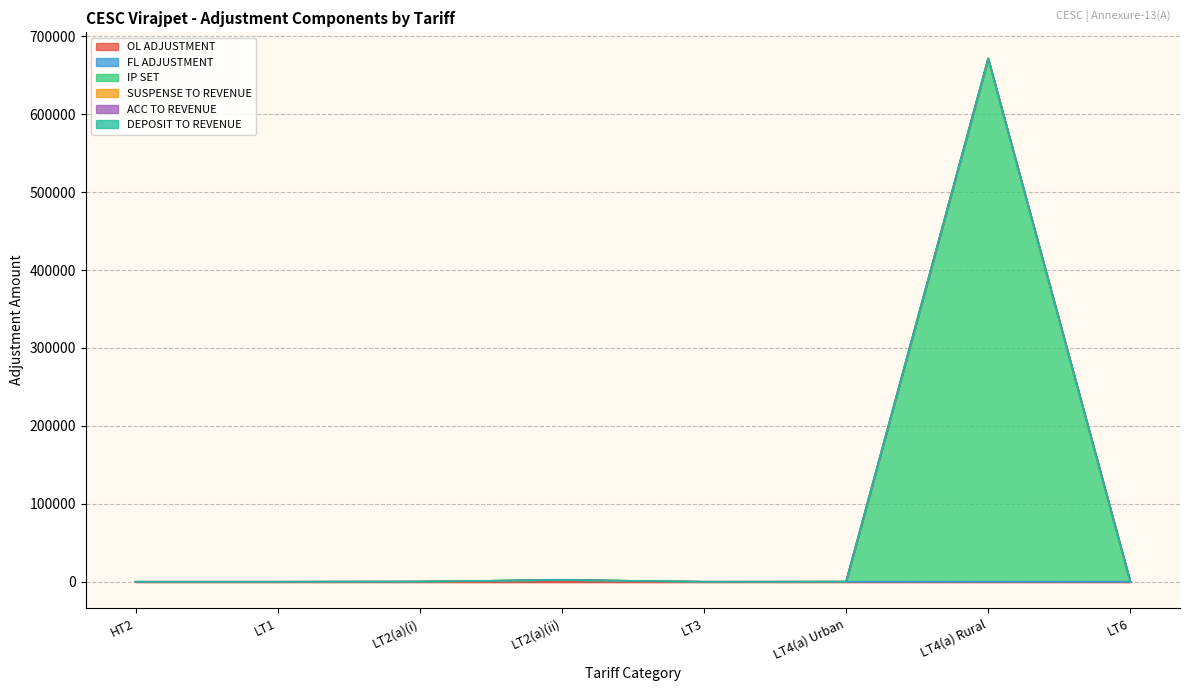

Does the chart display data point markers on the line(s)?

No